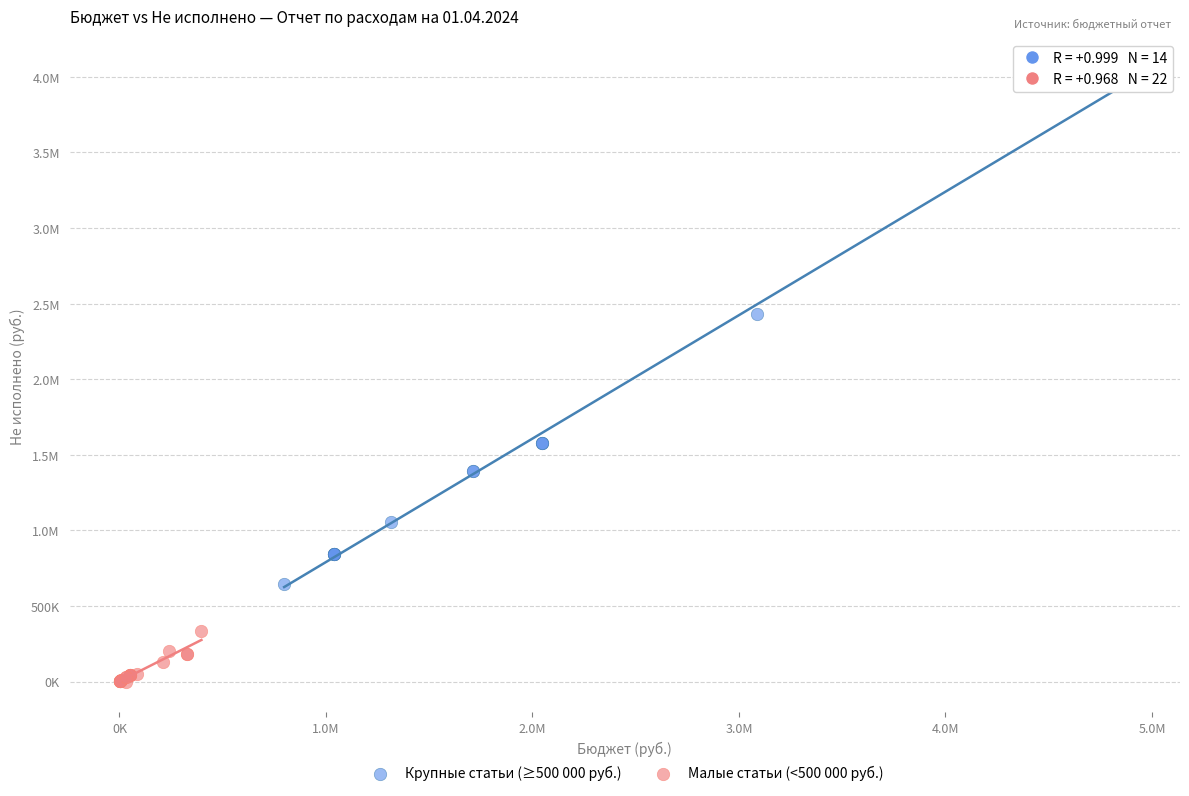

What are all the series names shown in the legend?

Крупные статьи (≥500 000 руб.), Малые статьи (<500 000 руб.)